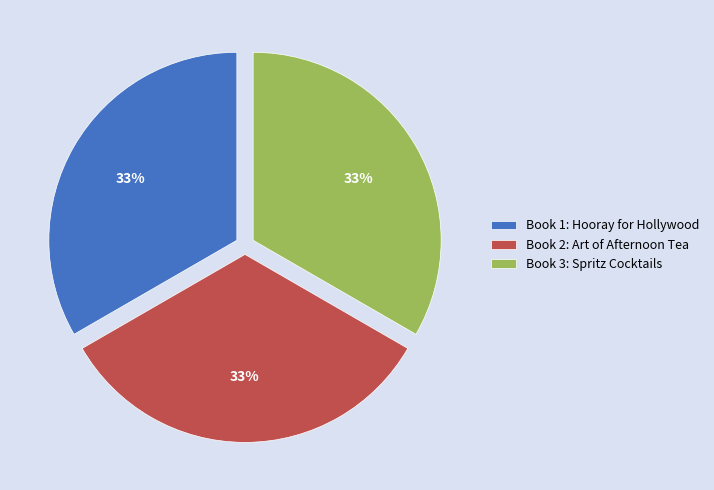

What is the ratio of the value at Book 1: Hooray for Hollywood to the value at Book 2: Art of Afternoon Tea?

1.0